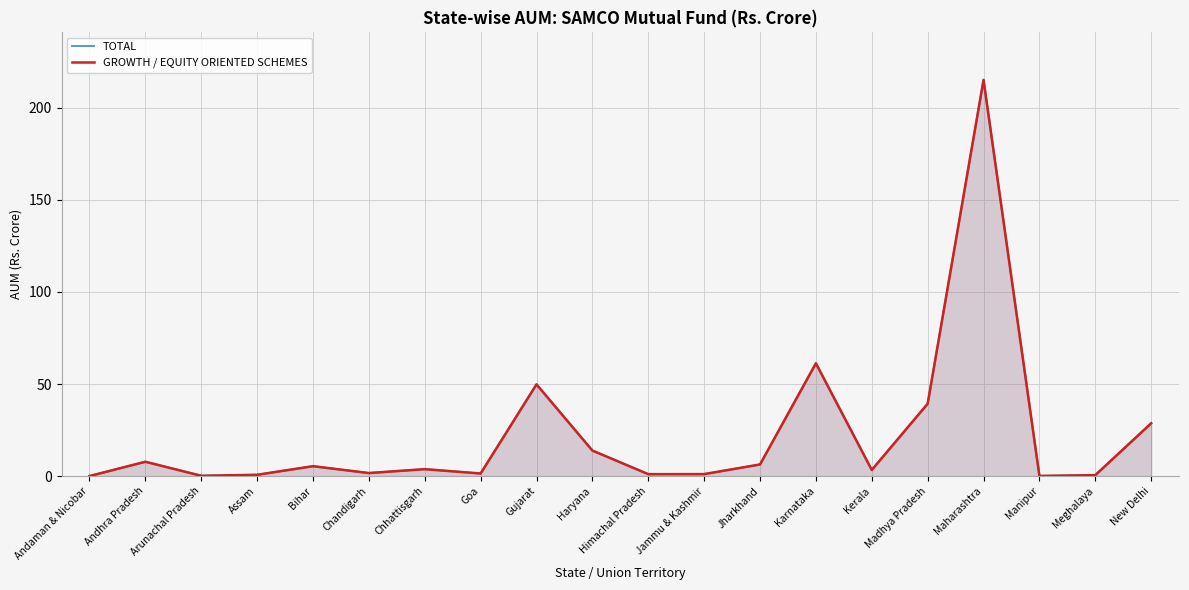

True or false: GROWTH / EQUITY ORIENTED SCHEMES and TOTAL intersect in this chart.

False